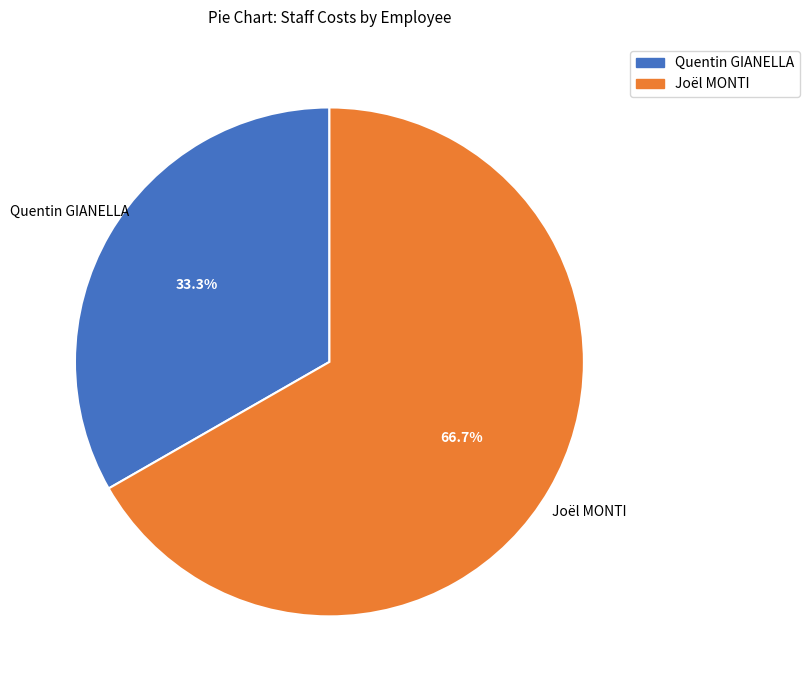

Which category has the smallest portion of the pie?

Quentin GIANELLA